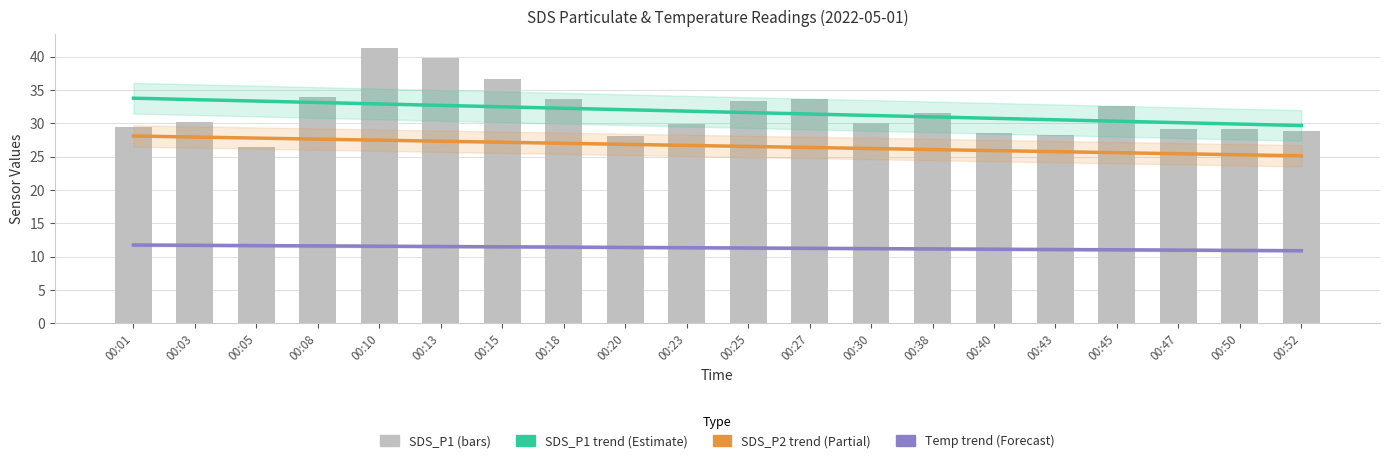

What is the value of the SDS_P2 trend bar at the 13th from the left?

26.2